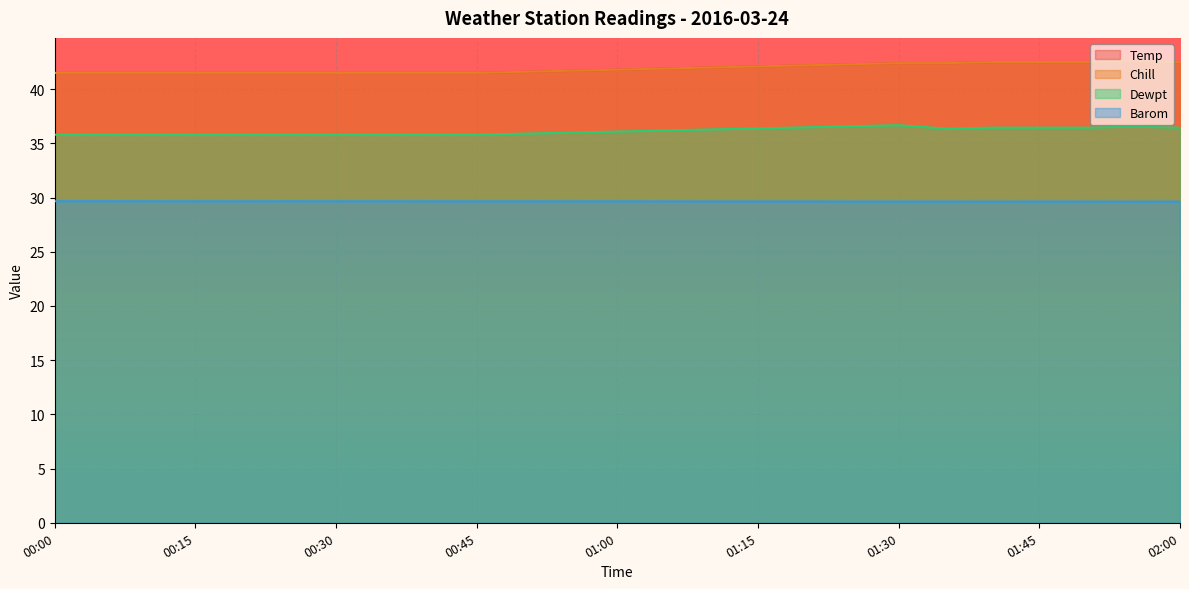

Is the value of Temp at 02:00 greater than the value of Chill at 00:30?

Yes